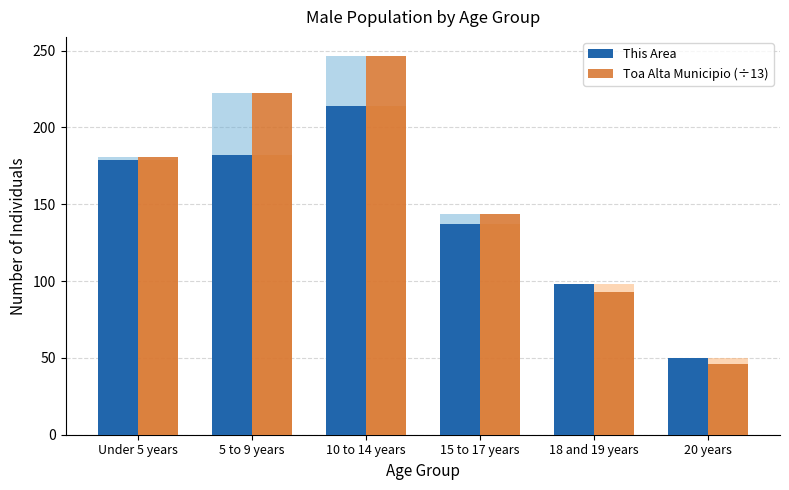

Where is Toa Alta Municipio (÷13) nearest to the value 146?

15 to 17 years